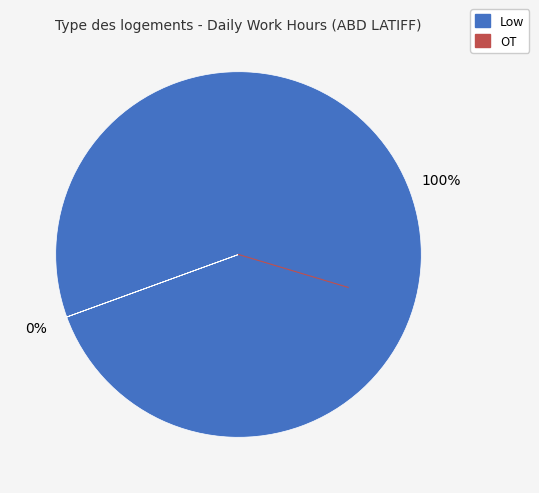

Is the sum of 17 and 18 greater than half?

No